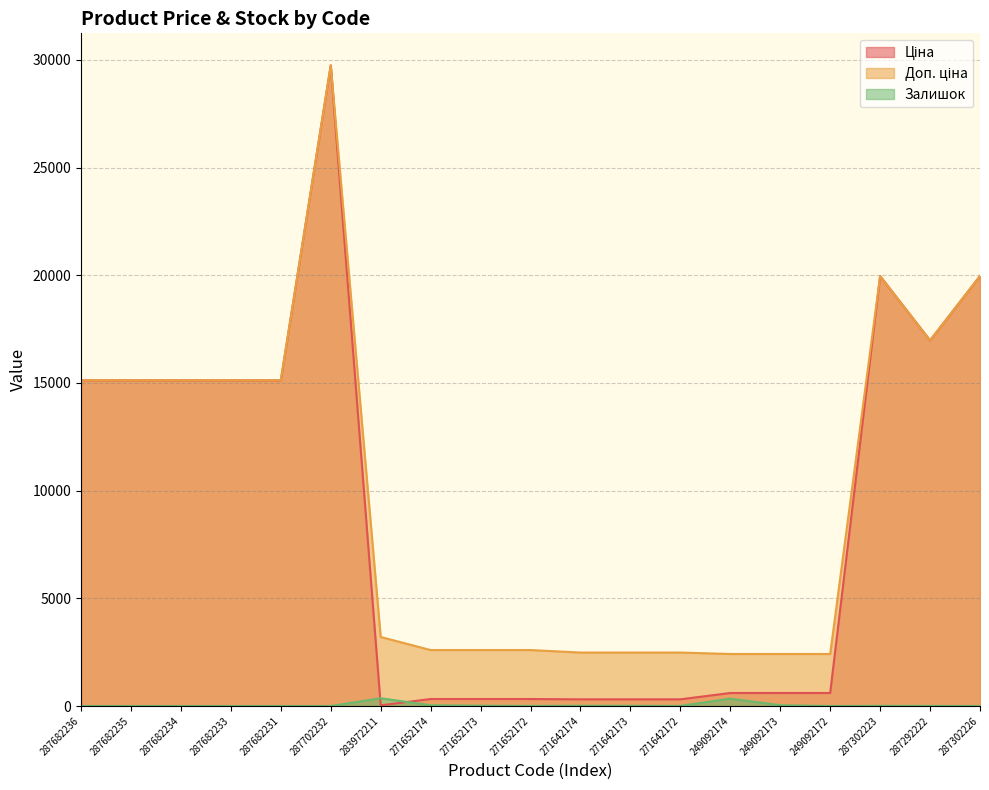

How many times do Ціна and Залишок cross each other?

2